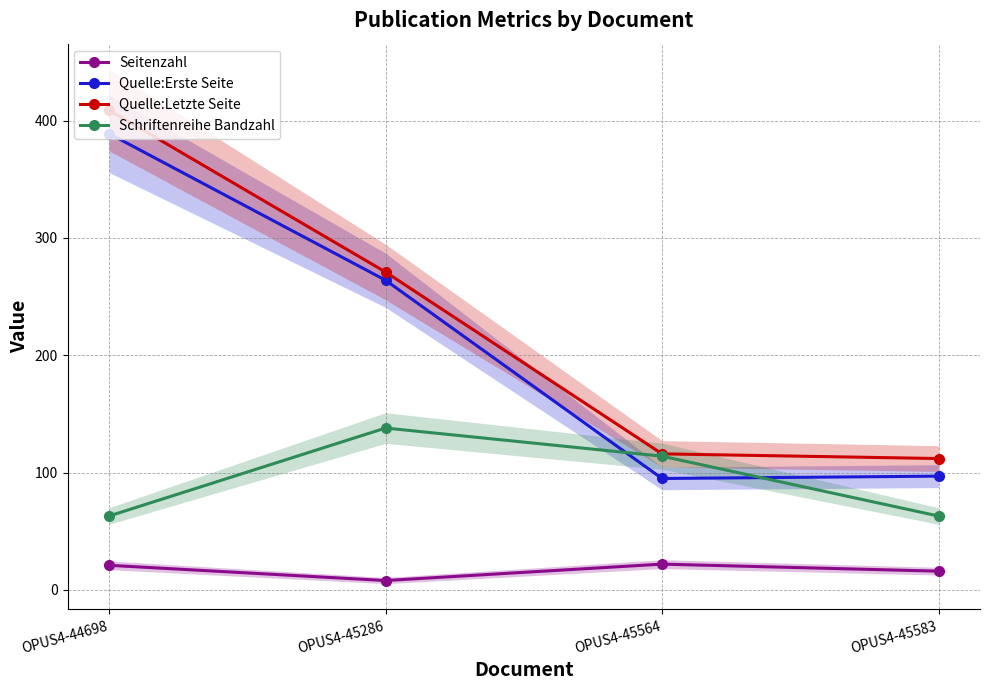

How many lines are shown in the chart?

4